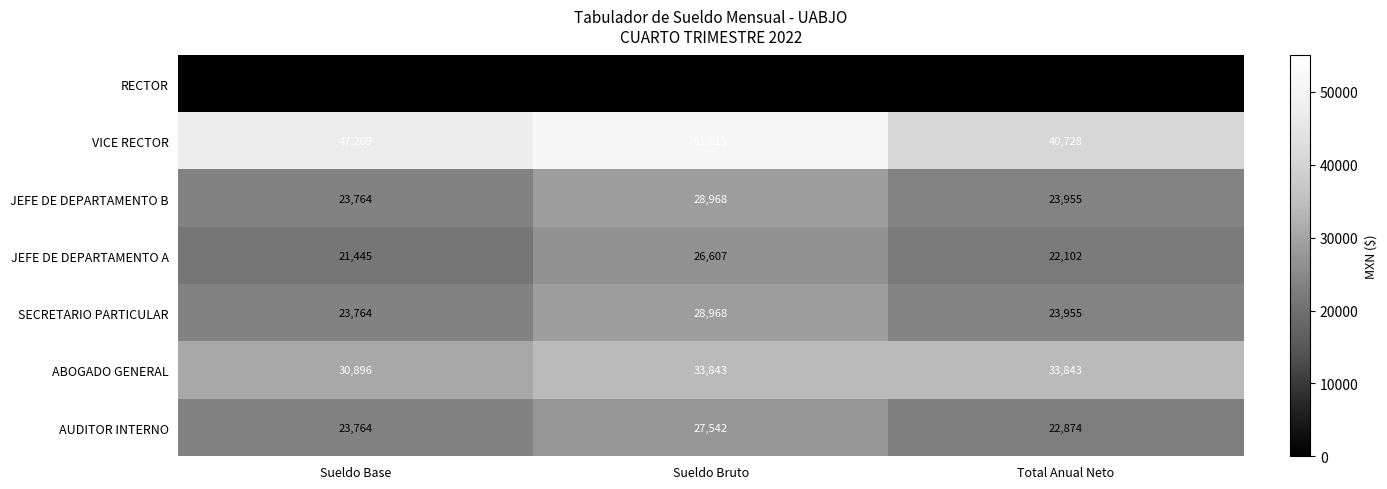

Reading right to left, list all the values displayed in this chart.

RECTOR: Total Anual Neto=0	Sueldo Bruto=0	Sueldo Base=0
VICE RECTOR: Total Anual Neto=40728	Sueldo Bruto=51515	Sueldo Base=47209
JEFE DE DEPARTAMENTO B: Total Anual Neto=23955	Sueldo Bruto=28968	Sueldo Base=23764
JEFE DE DEPARTAMENTO A: Total Anual Neto=22102	Sueldo Bruto=26607	Sueldo Base=21445
SECRETARIO PARTICULAR: Total Anual Neto=23955	Sueldo Bruto=28968	Sueldo Base=23764
ABOGADO GENERAL: Total Anual Neto=33843	Sueldo Bruto=33843	Sueldo Base=30896
AUDITOR INTERNO: Total Anual Neto=22874	Sueldo Bruto=27542	Sueldo Base=23764